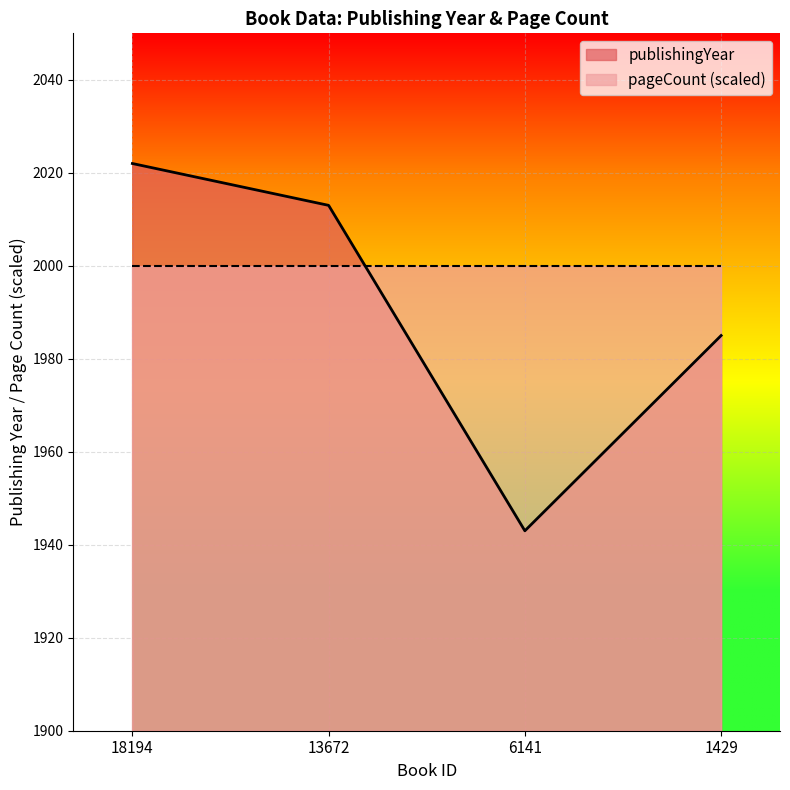

List the labels in order of value, largest first.

18194, 13672, 1429, 6141